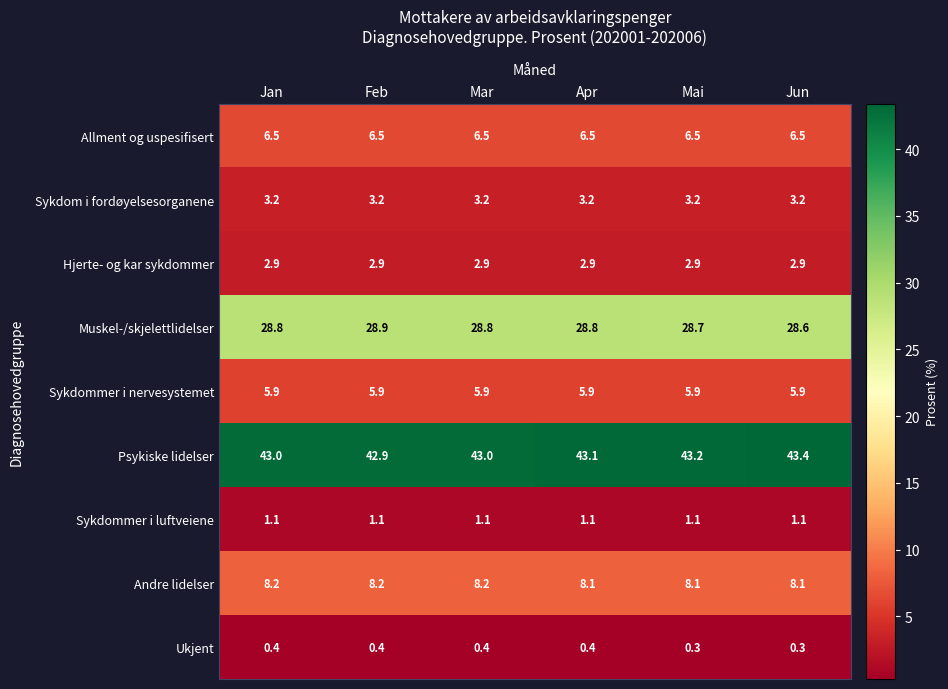

How many series are shown in this chart?

9